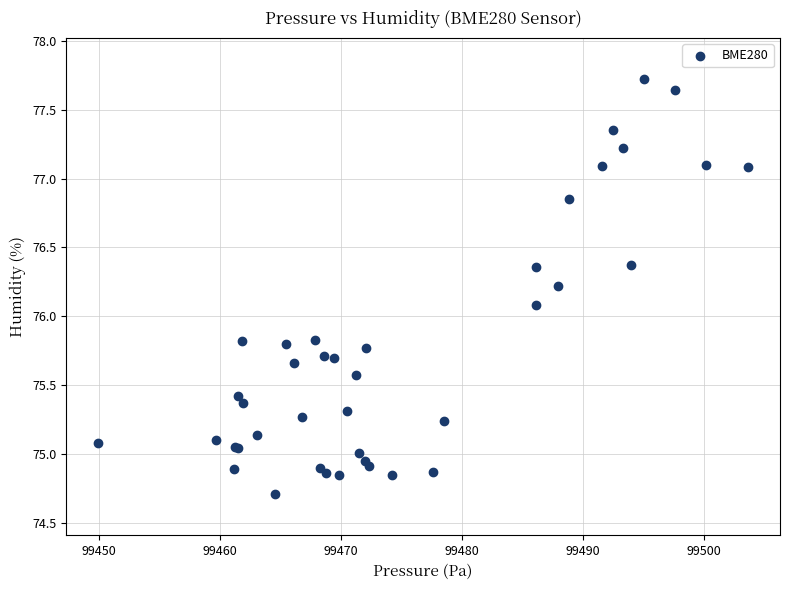

What Y value in the scatter plot is closest to 76?

76.1